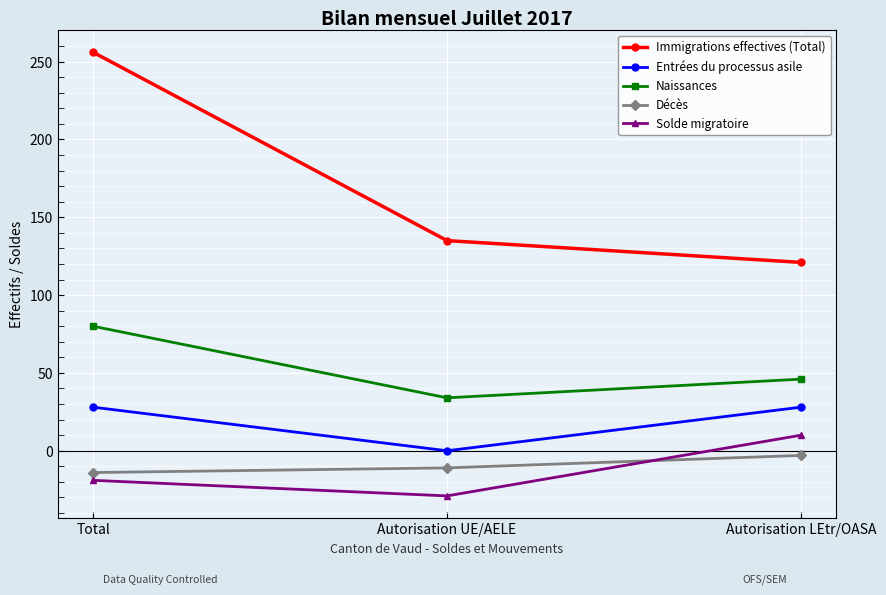

Which series has the largest total across all categories?

Immigrations effectives (Total)